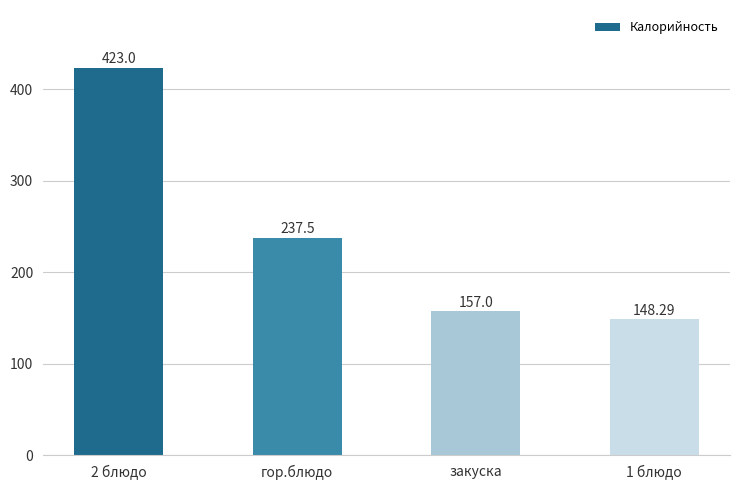

List the labels in order of value, largest first.

2 блюдо, гор.блюдо, закуска, 1 блюдо